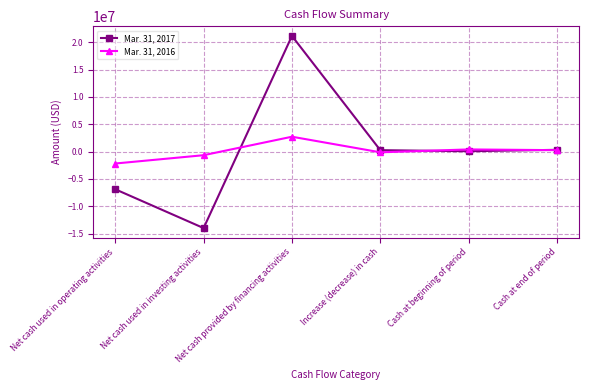

What are all the series names shown in the legend?

Mar. 31, 2017, Mar. 31, 2016